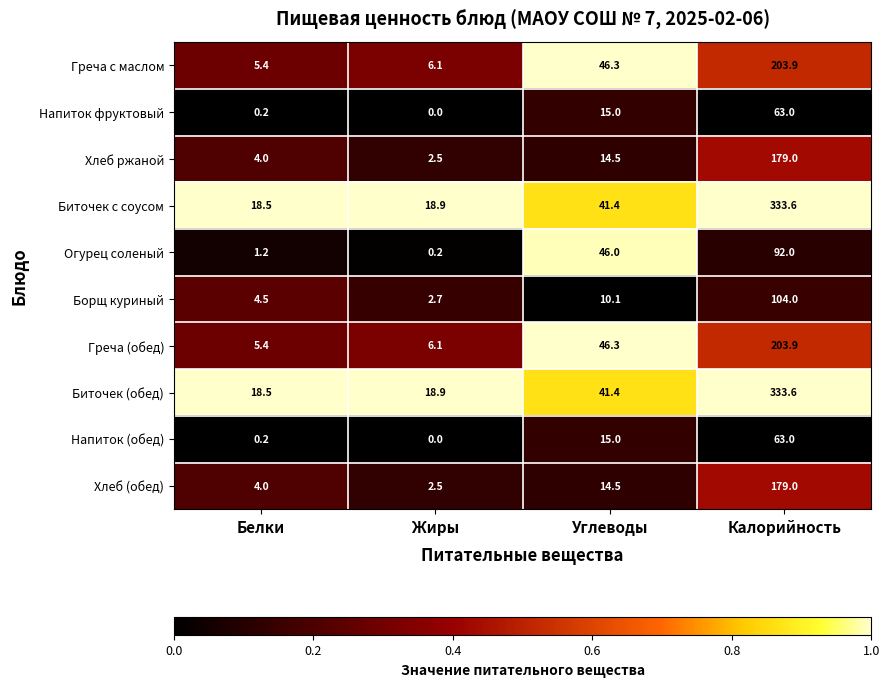

What is the difference between the Греча (обед) values at Калорийность and Белки?

198.5